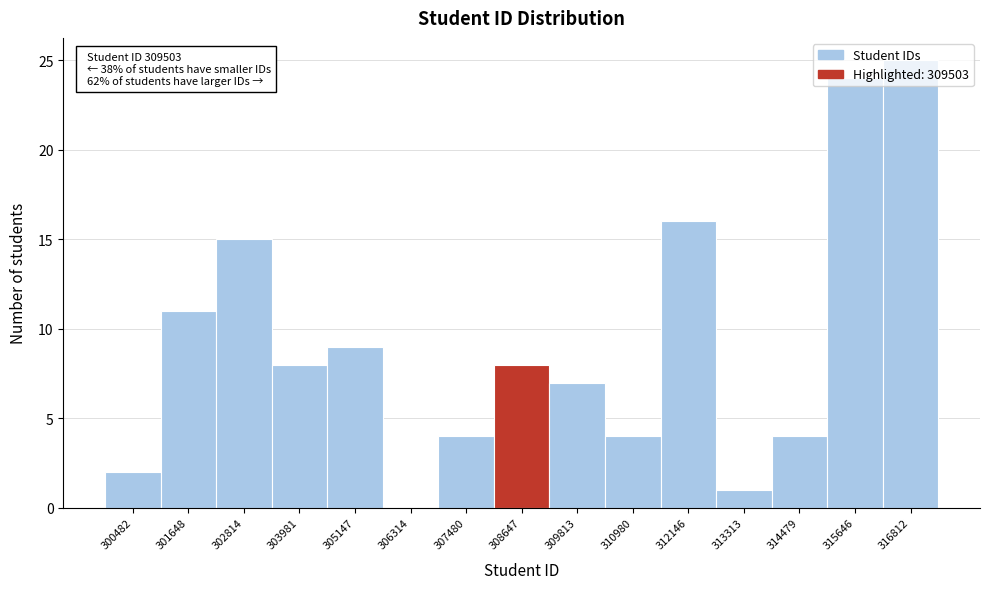

What is the greatest value displayed?

25